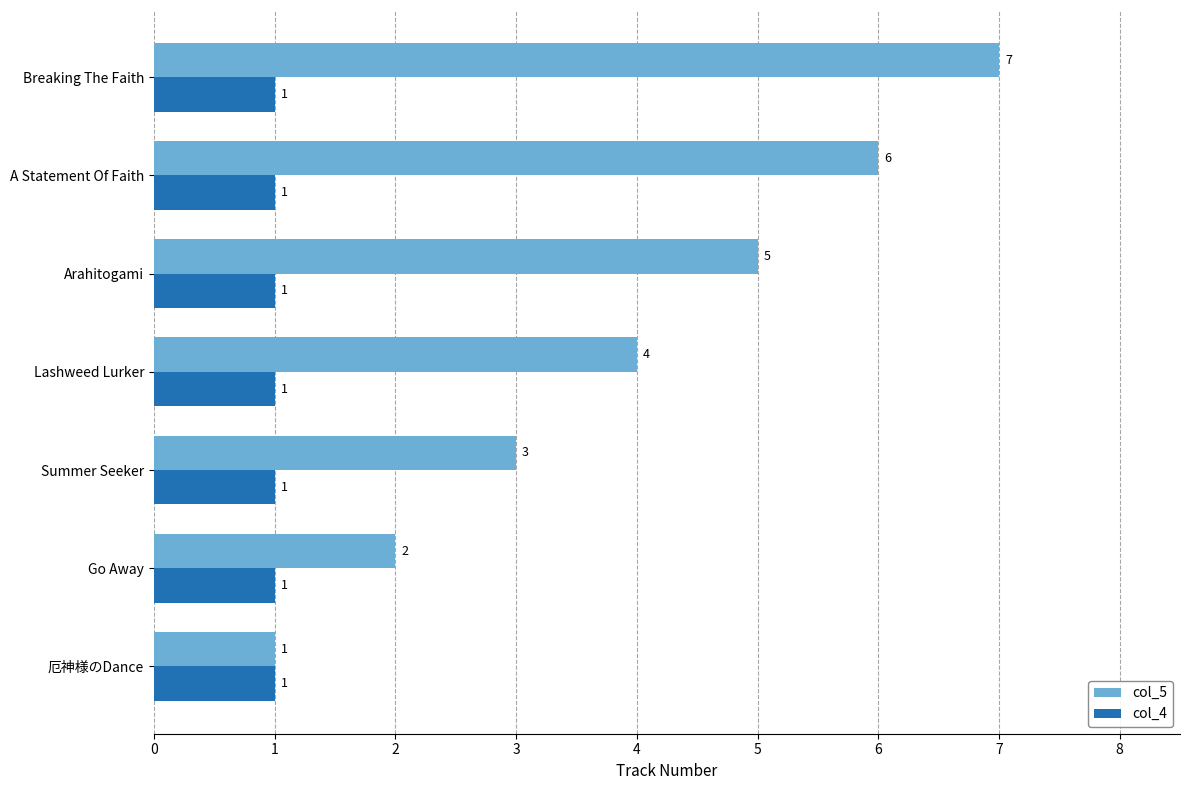

At which category does the chart reach its peak across all series?

Breaking The Faith